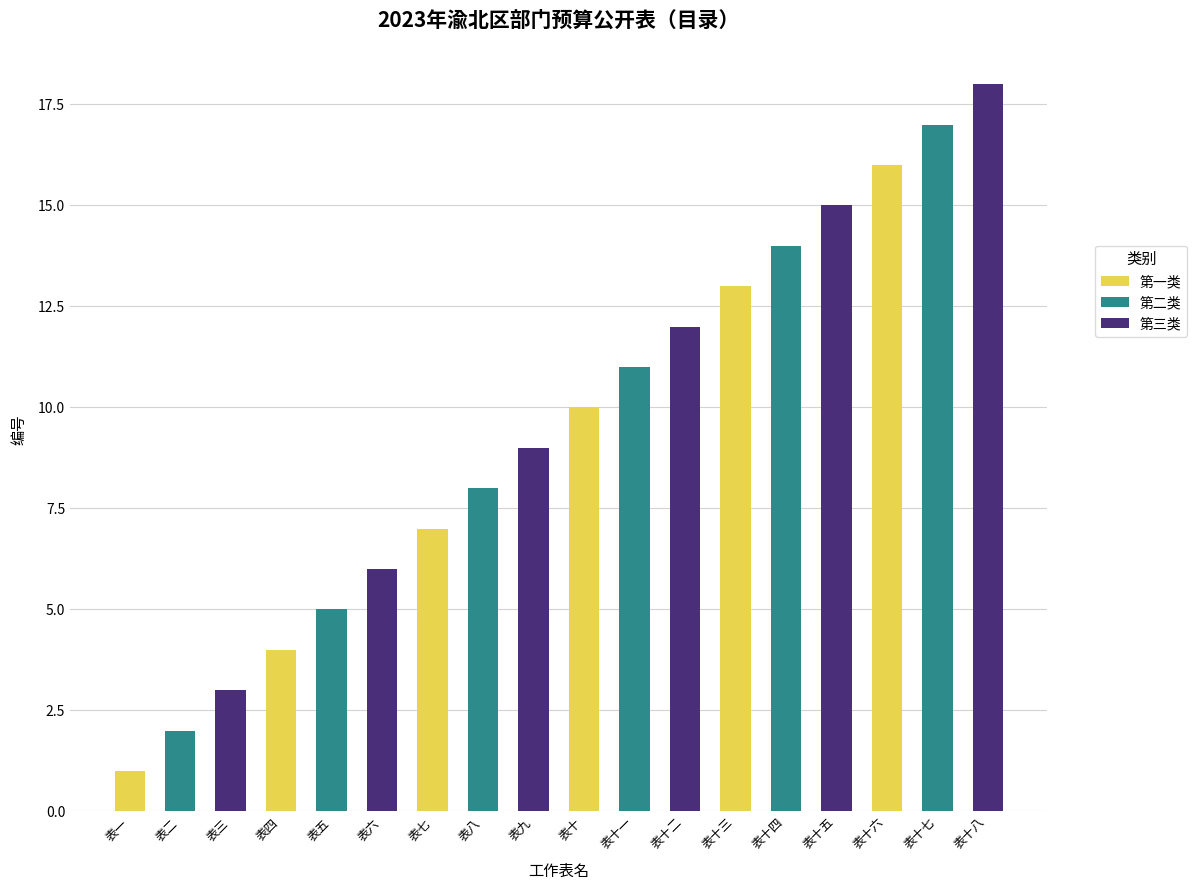

What is the difference between the maximum and minimum values in the 第二类 series?

15